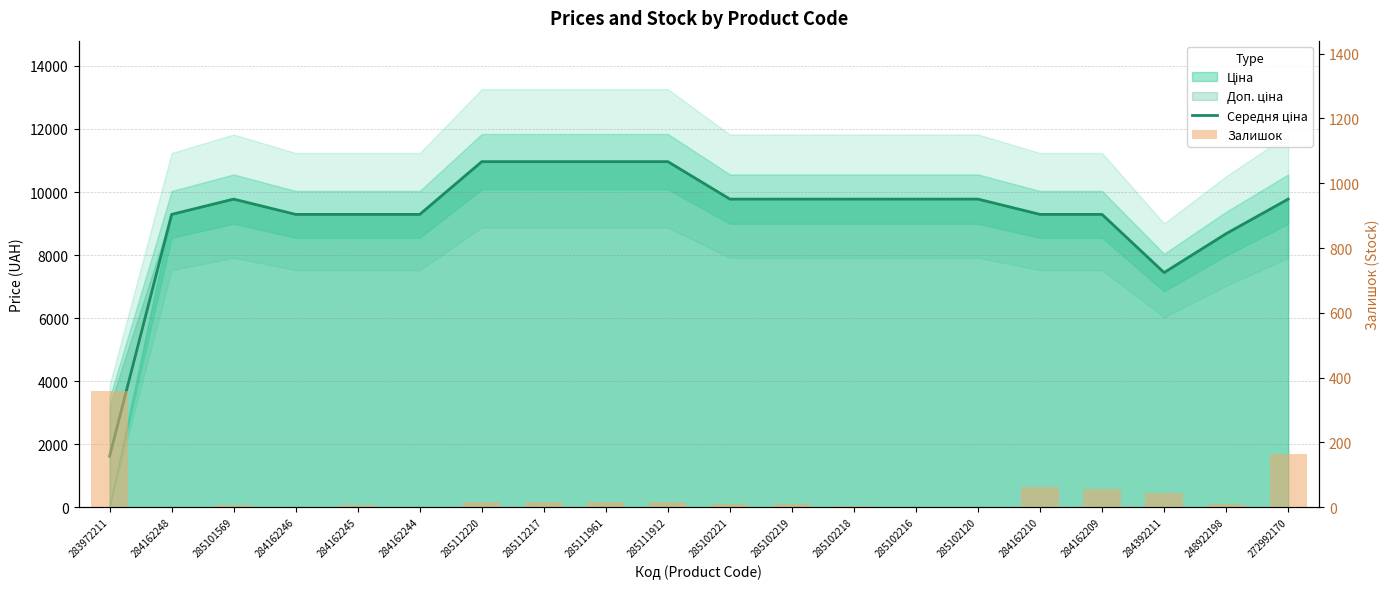

What is the label of the 1st bar from the left?

283972211